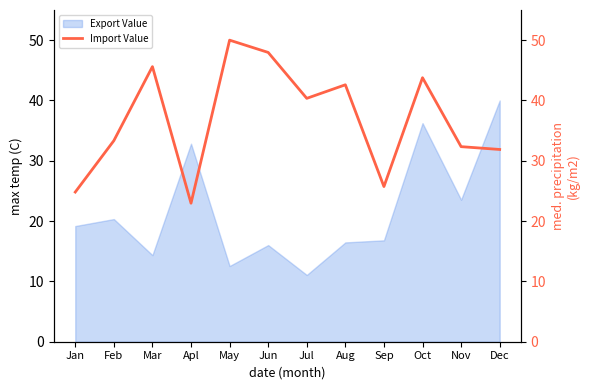

How many interior local peaks (higher than both neighbors) does the data have?

4